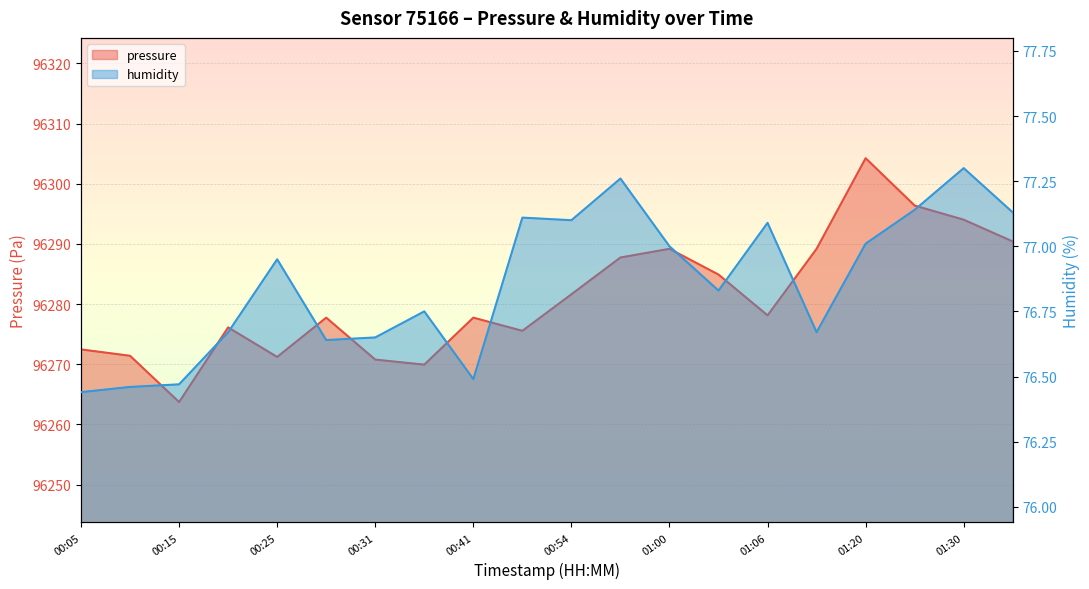

What is the minimum value for humidity?

76.4